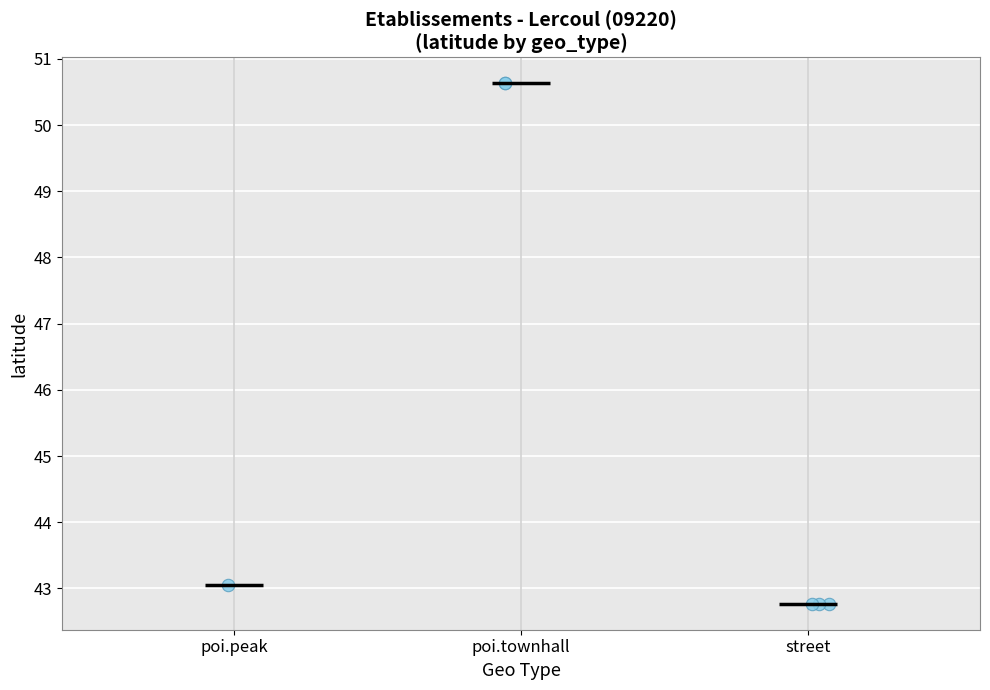

What Y value in the scatter plot is closest to 46?

43.0